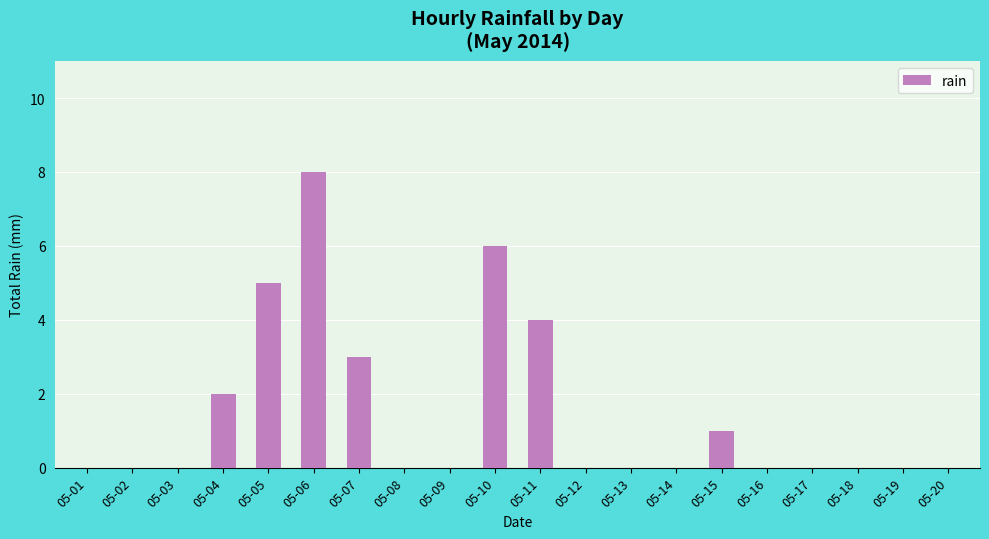

Which label corresponds to the largest value in the chart?

05-06